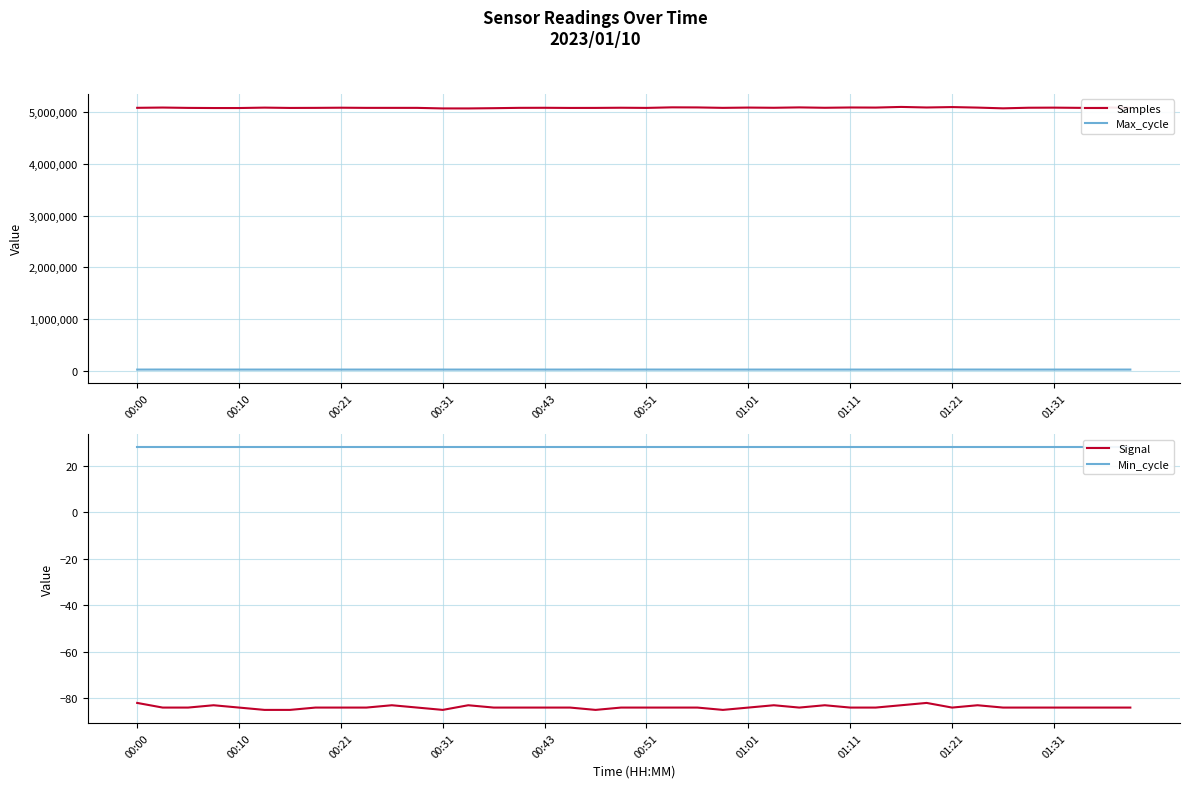

Which category has the lowest value in the Samples series?

13